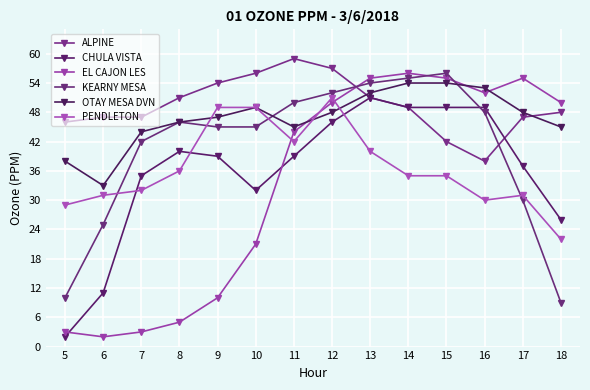

How many interior local peaks does the OTAY MESA DVN series have?

1